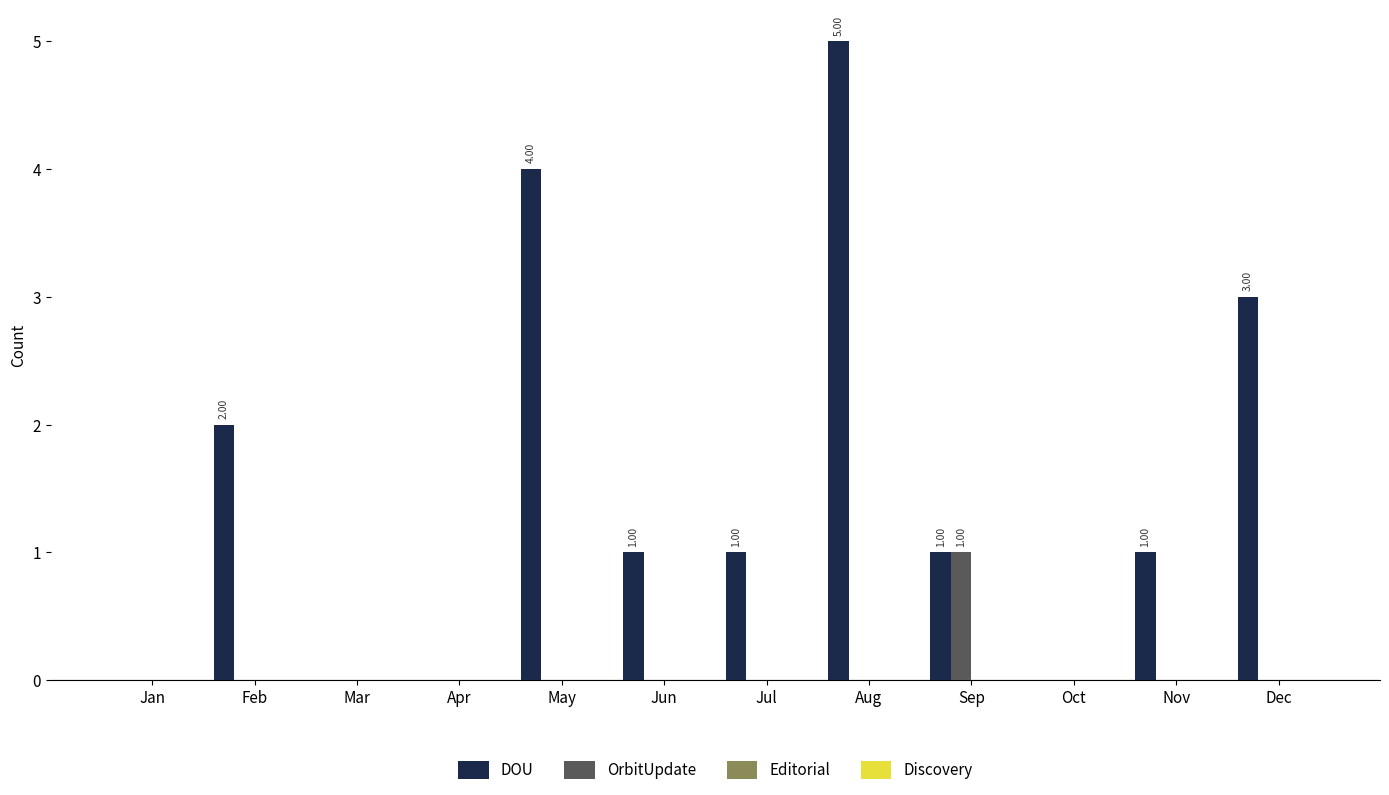

What is the sum of all DOU values?

18